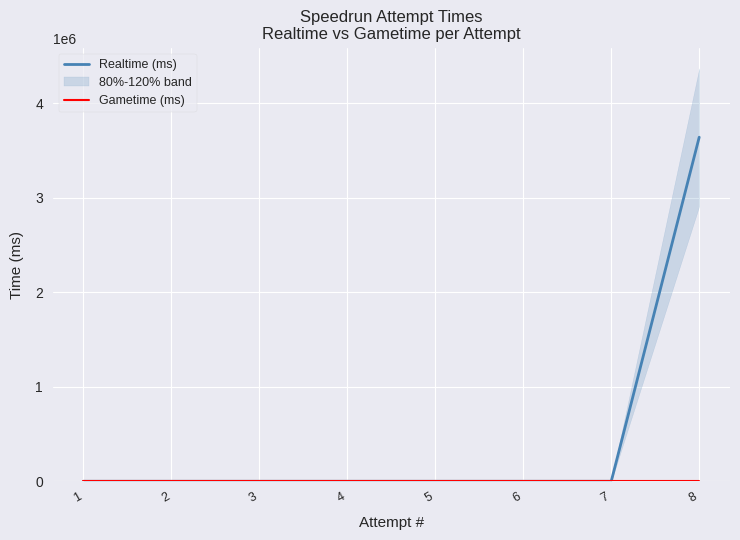

List the series in order of their peak value, highest first.

Realtime (ms), Gametime (ms)